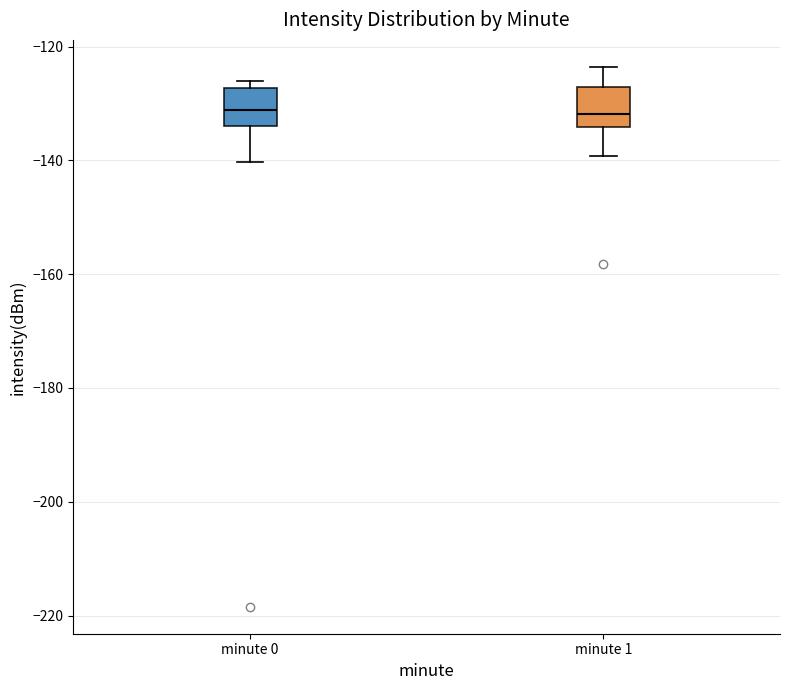

Reading left to right, transcribe this box plot: for each box, give where its median line is, the range the box spans, and where its two whiskers end, as read against the y-axis. The values are not printed on the chart, so give them approximately, as read against the axis.

minute 0: median -132, box -134 to -128, whiskers -140 to -126
minute 1: median -132, box -134 to -128, whiskers -140 to -124